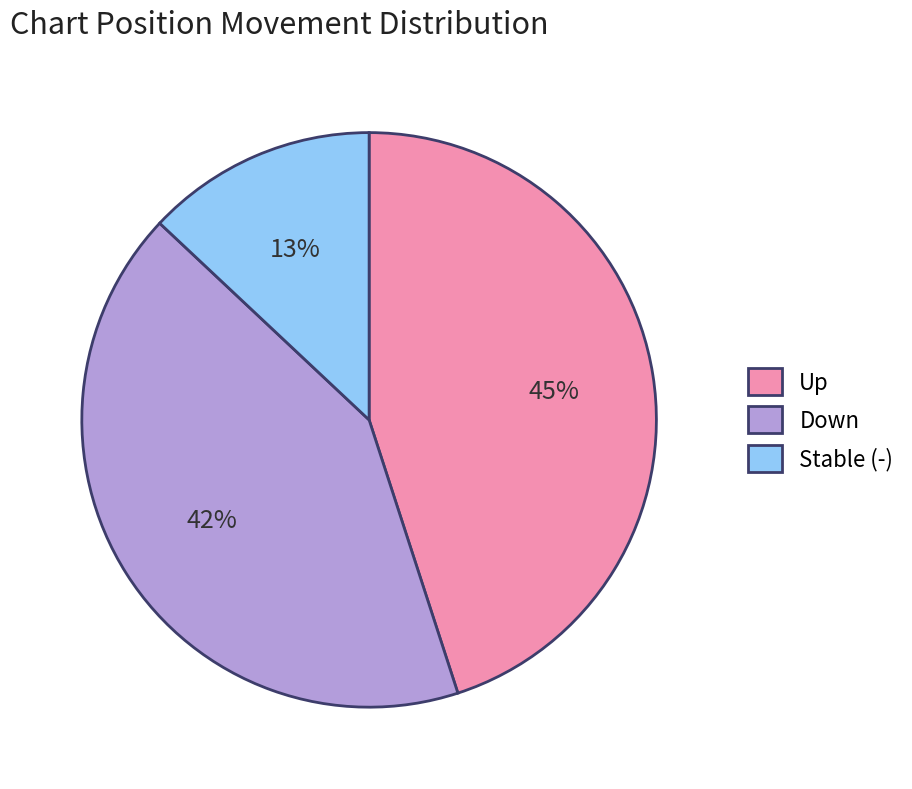

Is there any slice that represents more than half of the pie?

No